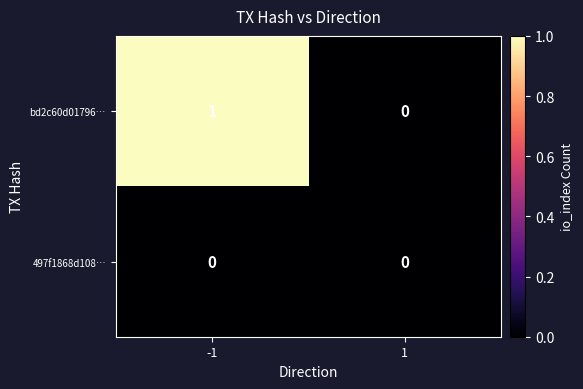

Which series has the largest range (max minus min)?

bd2c60d01796…